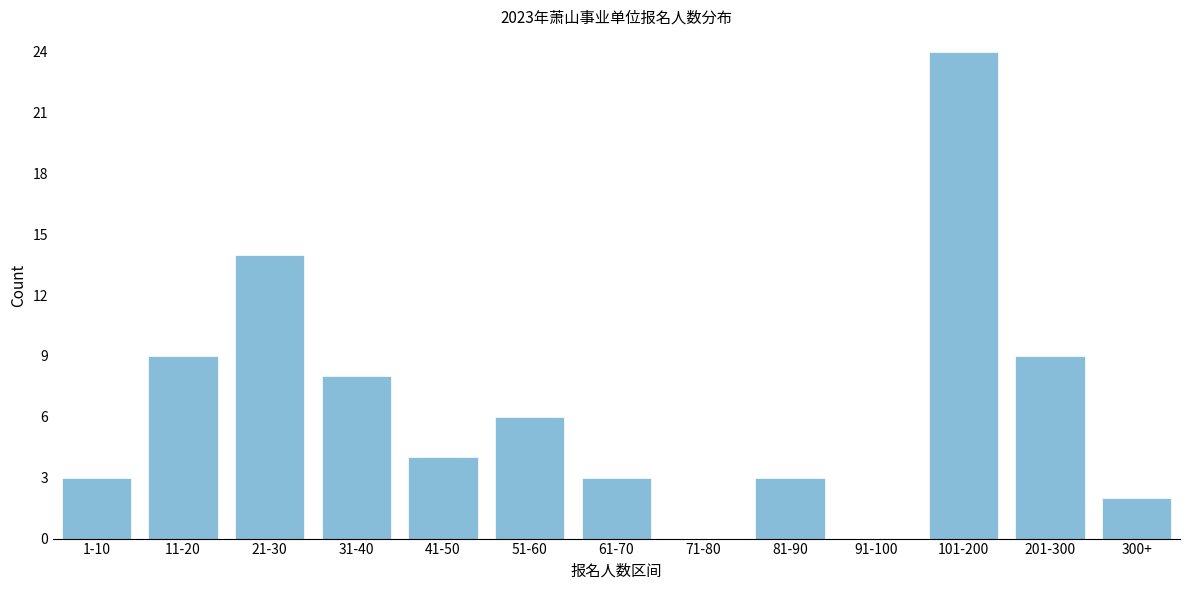

Reading right to left, extract all data points from this chart.

300+=2	201-300=9	101-200=24	91-100=0	81-90=3	71-80=0	61-70=3	51-60=6	41-50=4	31-40=8	21-30=14	11-20=9	1-10=3